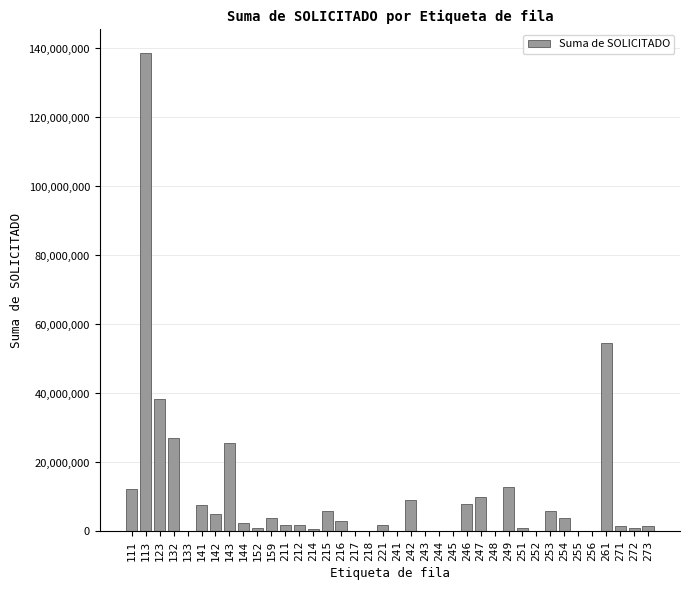

What is the sum of all values?

389238694.0